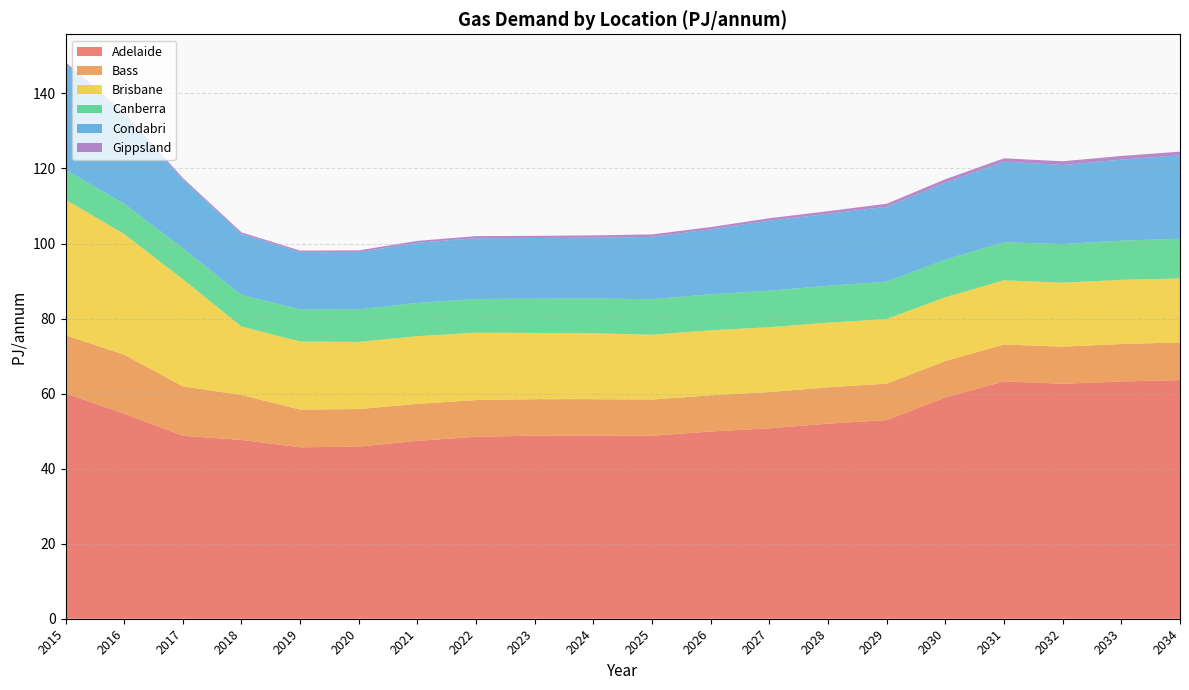

Reading left to right, transcribe all the data shown in this chart.

Adelaide: 2015=60.1	2016=54.6	2017=48.8	2018=47.7	2019=45.7	2020=45.9	2021=47.4	2022=48.5	2023=48.8	2024=48.8	2025=48.8	2026=49.9	2027=50.8	2028=52.0	2029=53.0	2030=59.0	2031=63.3	2032=62.6	2033=63.2	2034=63.6
Bass: 2015=15.5	2016=15.7	2017=13.2	2018=12.0	2019=10.0	2020=10.0	2021=9.9	2022=9.8	2023=9.7	2024=9.7	2025=9.7	2026=9.6	2027=9.7	2028=9.7	2029=9.7	2030=9.7	2031=9.8	2032=9.9	2033=10.0	2034=10.0
Brisbane: 2015=36.2	2016=32.2	2017=28.6	2018=18.2	2019=18.1	2020=17.9	2021=18.1	2022=18.0	2023=17.7	2024=17.6	2025=17.3	2026=17.3	2027=17.3	2028=17.3	2029=17.2	2030=17.0	2031=17.1	2032=17.0	2033=17.1	2034=17.0
Canberra: 2015=7.9	2016=8.1	2017=8.2	2018=8.4	2019=8.6	2020=8.7	2021=8.8	2022=9.0	2023=9.1	2024=9.3	2025=9.4	2026=9.6	2027=9.7	2028=9.8	2029=9.9	2030=10.0	2031=10.1	2032=10.3	2033=10.4	2034=10.6
Condabri: 2015=28.3	2016=23.8	2017=18.3	2018=16.2	2019=15.3	2020=15.2	2021=16.1	2022=16.2	2023=16.2	2024=16.2	2025=16.6	2026=17.3	2027=18.7	2028=19.2	2029=20.0	2030=20.5	2031=21.5	2032=21.1	2033=21.6	2034=22.2
Gippsland: 2015=0.4	2016=0.4	2017=0.4	2018=0.4	2019=0.4	2020=0.5	2021=0.5	2022=0.6	2023=0.6	2024=0.6	2025=0.7	2026=0.6	2027=0.7	2028=0.7	2029=0.8	2030=0.9	2031=0.9	2032=1.0	2033=1.0	2034=1.0